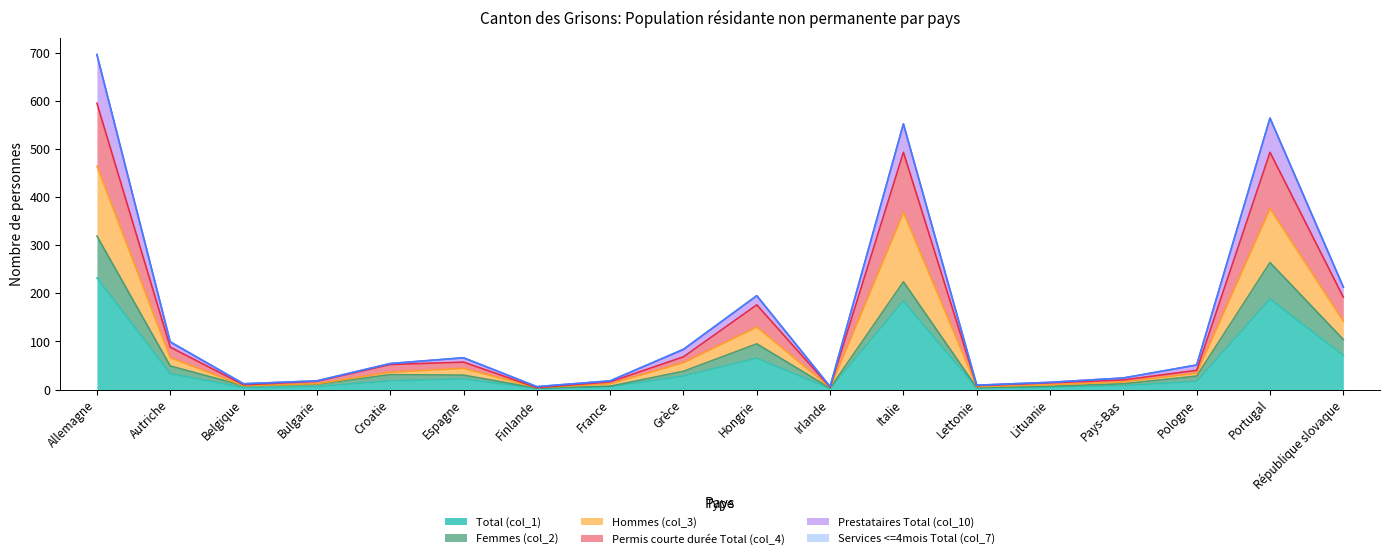

True or false: Permis courte durée Total (col_4) and Hommes (col_3) intersect in this chart.

False